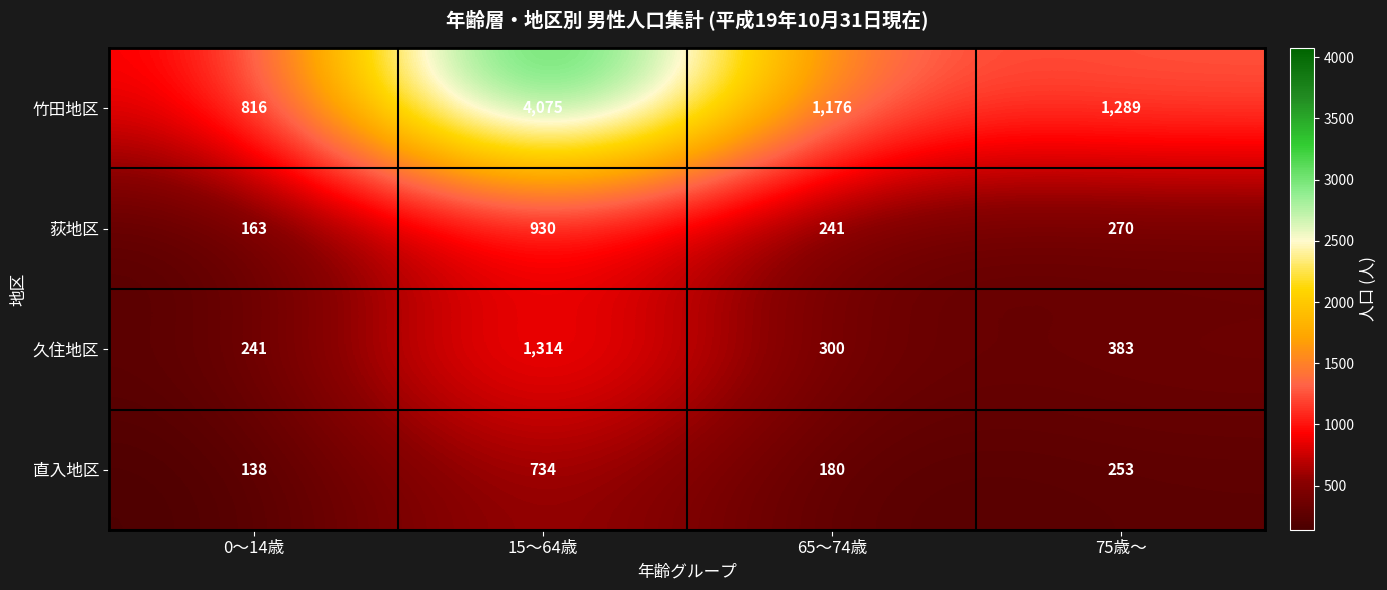

Reading left to right, extract all data points from this chart.

竹田地区: 816	4075	1176	1289
荻地区: 163	930	241	270
久住地区: 241	1314	300	383
直入地区: 138	734	180	253